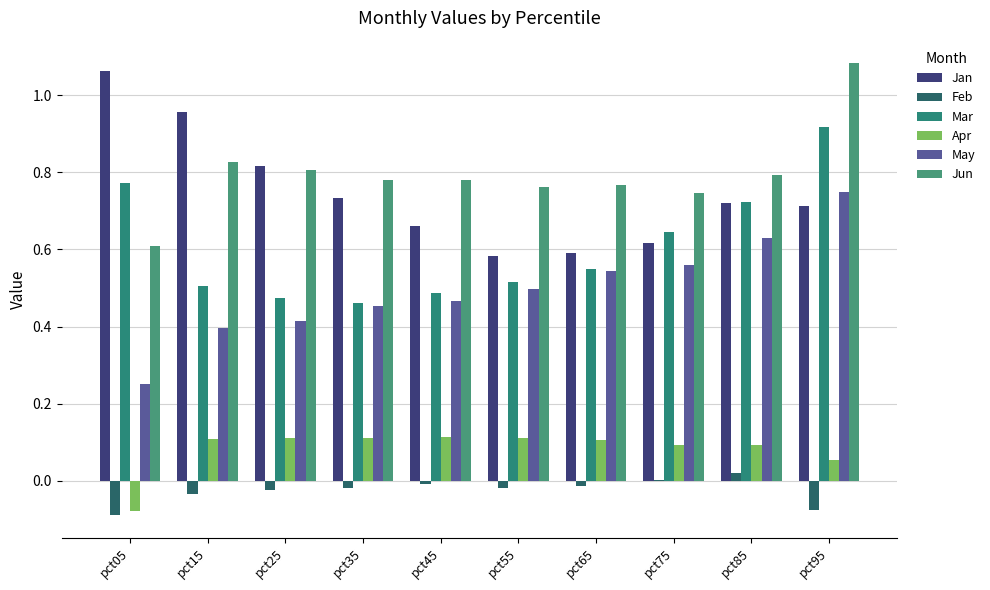

Rank the categories by May value from highest to lowest.

pct95, pct85, pct75, pct65, pct55, pct45, pct35, pct25, pct15, pct05